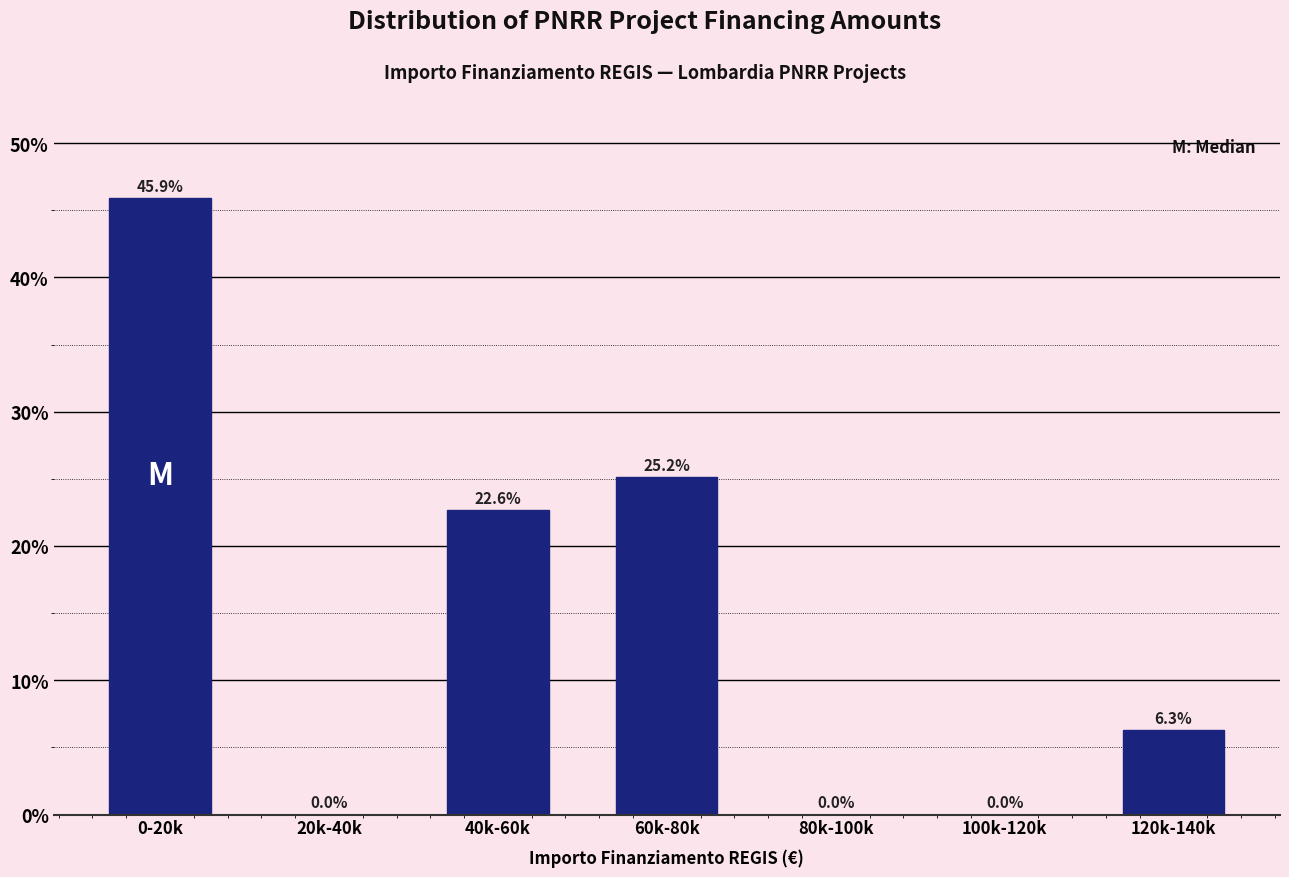

Reading left to right, transcribe all the data shown in this chart.

0-20k=45.9	20k-40k=0.0	40k-60k=22.6	60k-80k=25.2	80k-100k=0.0	100k-120k=0.0	120k-140k=6.3